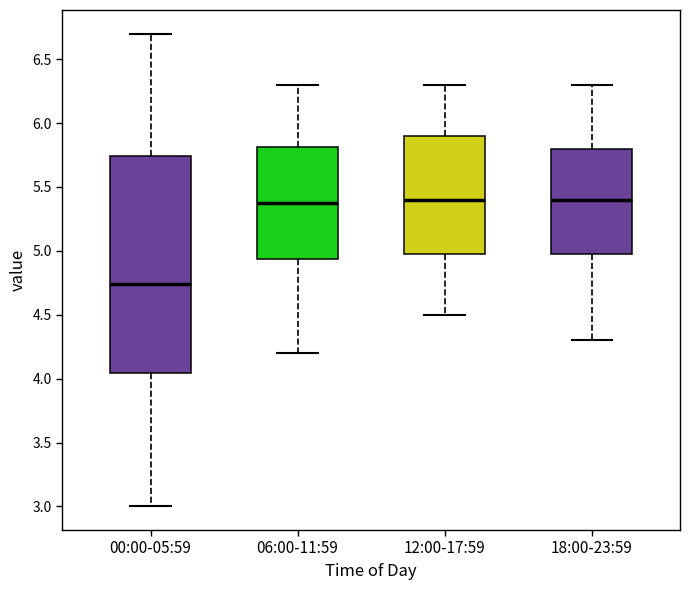

Which box is the tallest, from its lower edge to its upper edge?

00:00-05:59